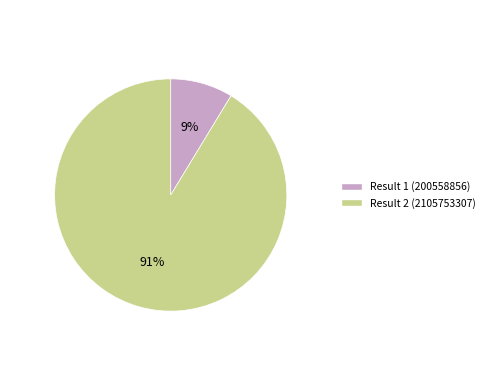

Is there any slice that represents more than half of the pie?

Yes